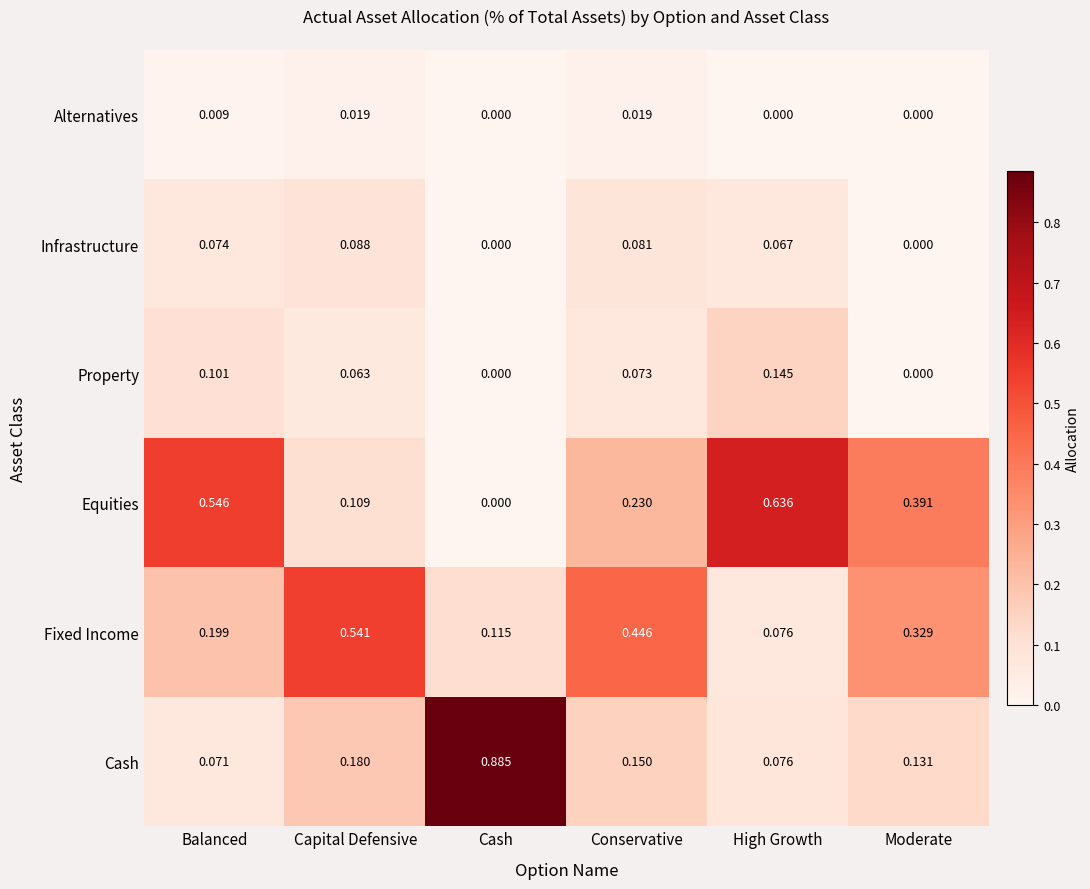

Which series has the largest total across all categories?

Equities